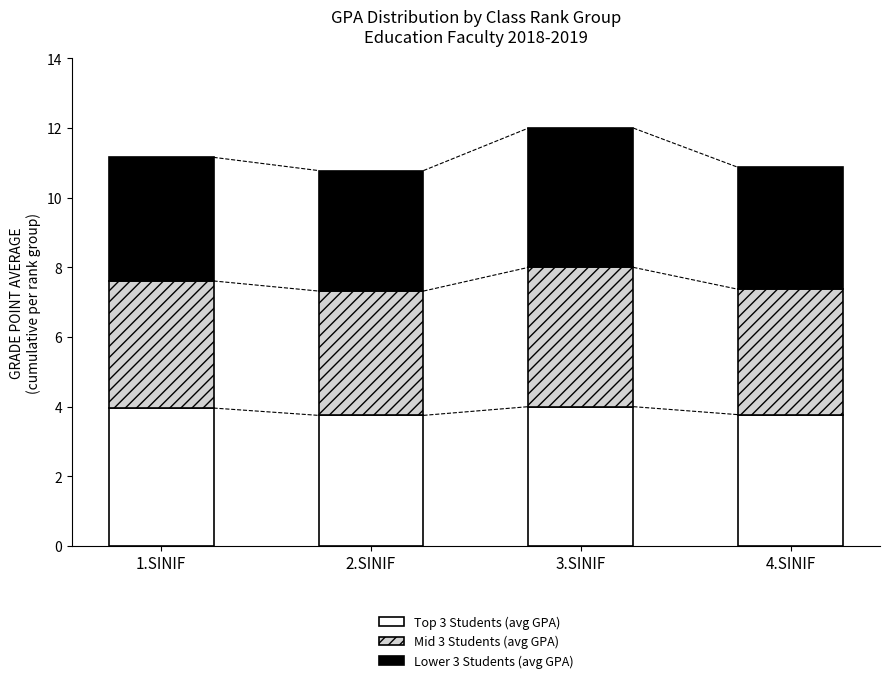

What is the minimum value for Top 3 Students (avg GPA)?

3.8